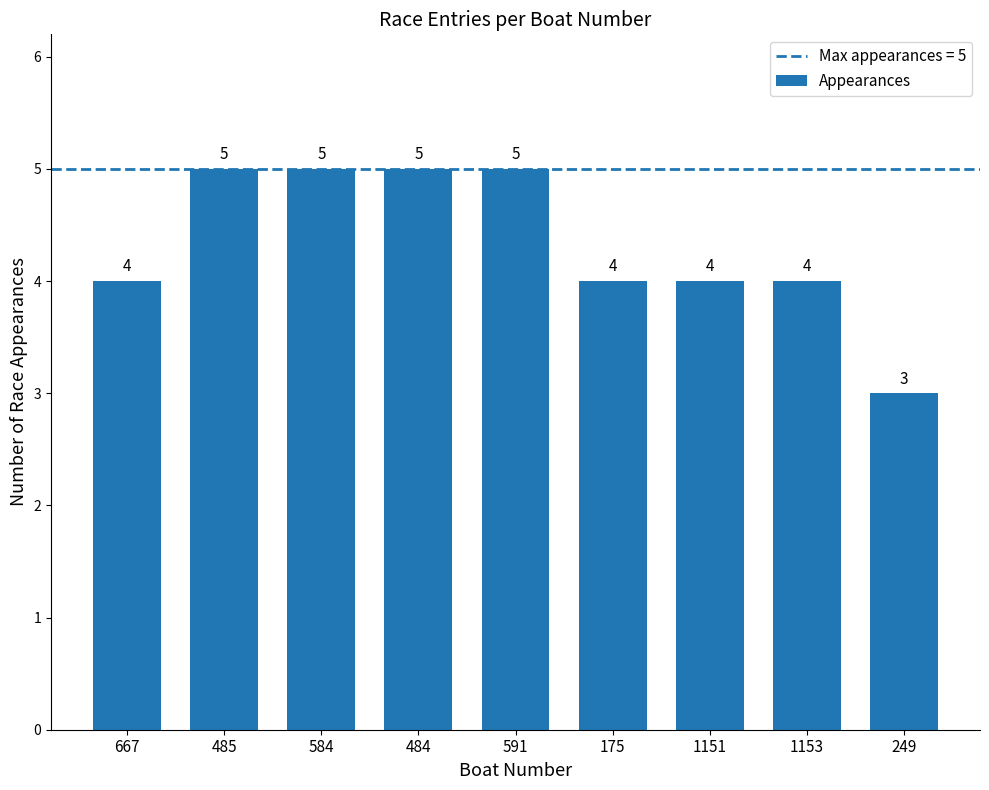

What is the approximate value at 175?

4